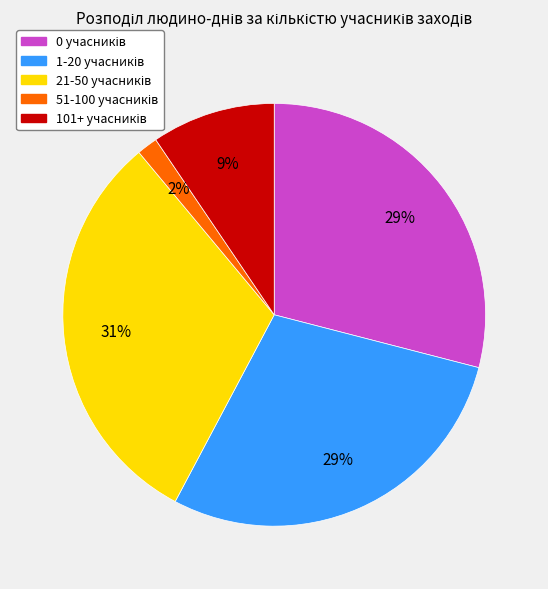

Is there any slice that represents more than half of the pie?

No